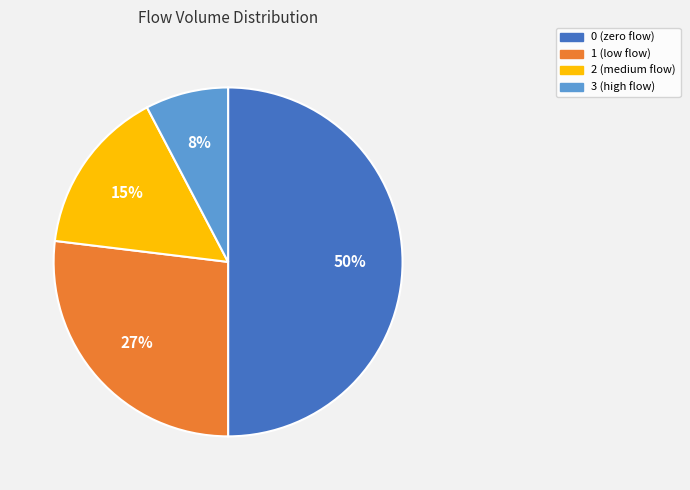

To the nearest percent, what is the difference between the largest and smallest slice percentages?

42%